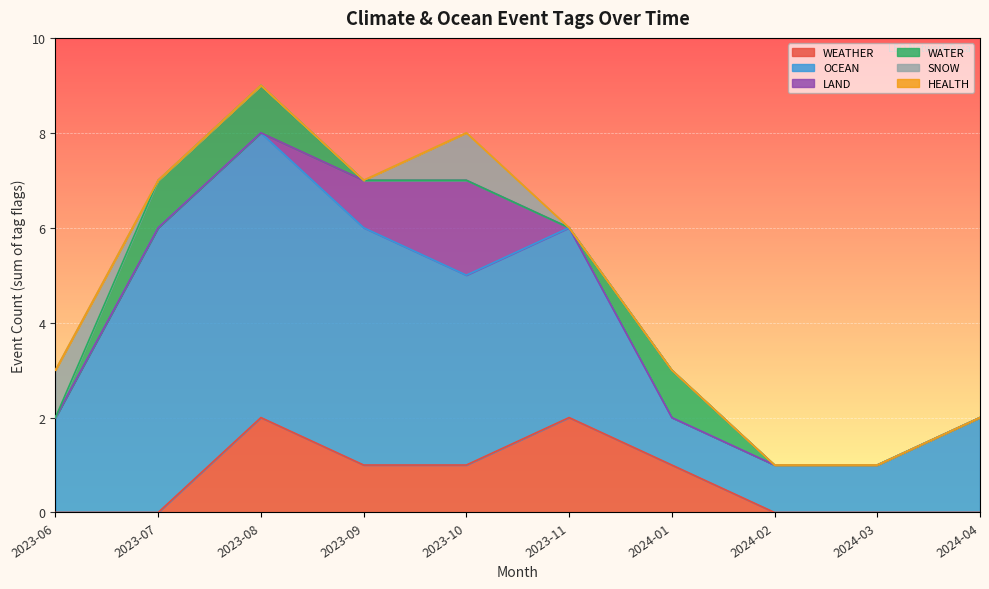

What is the sum of all LAND values?

3